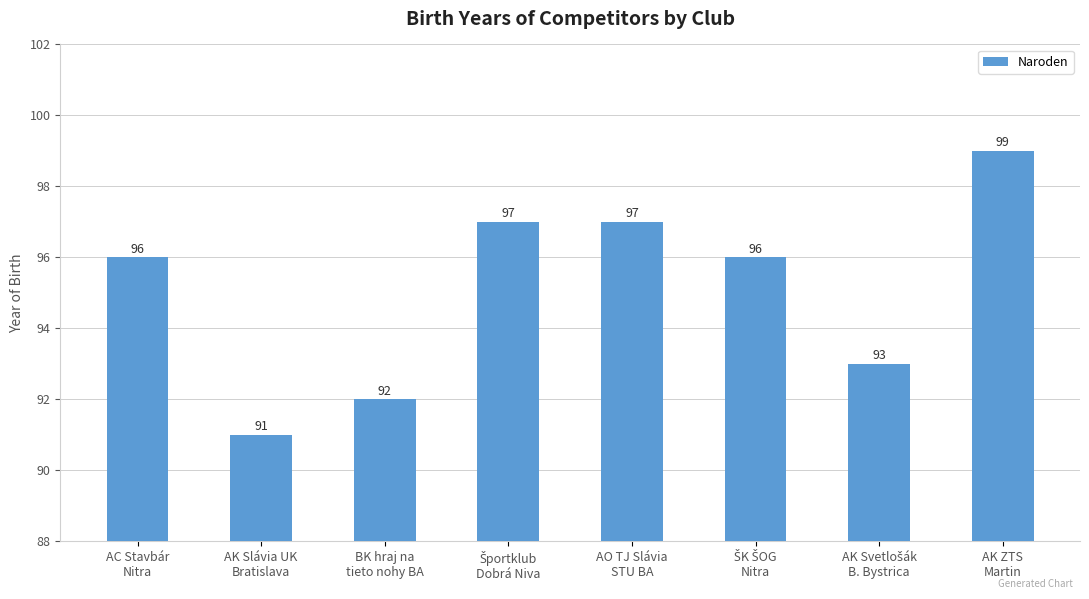

What is the maximum value shown in the chart?

99